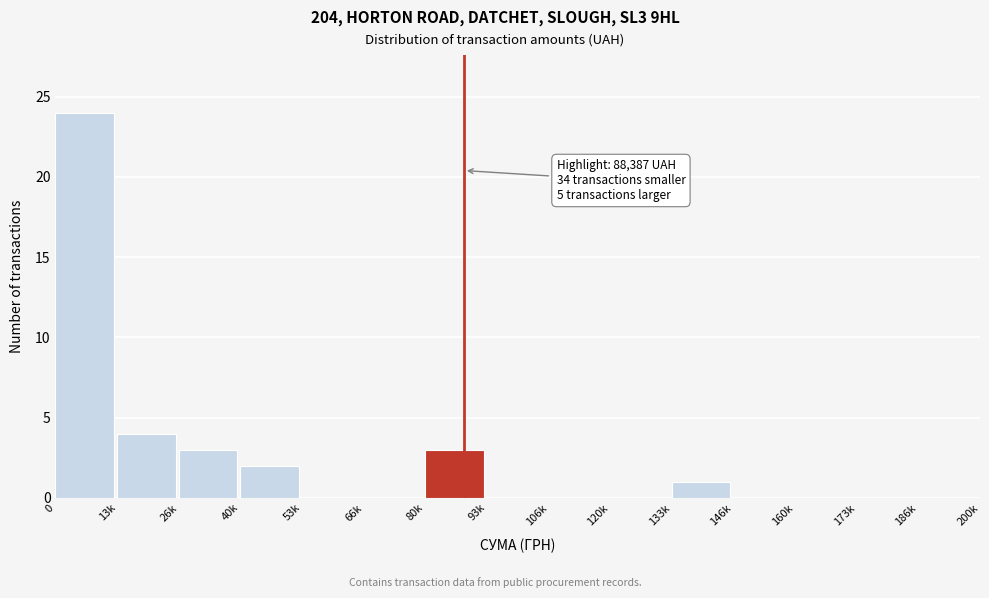

Reading left to right, what are all the values shown in this chart?

0=24	13k=4	26k=3	40k=2	53k=0	66k=0	80k=3	93k=0	106k=0	120k=0	133k=1	146k=0	160k=0	173k=0	186k=0